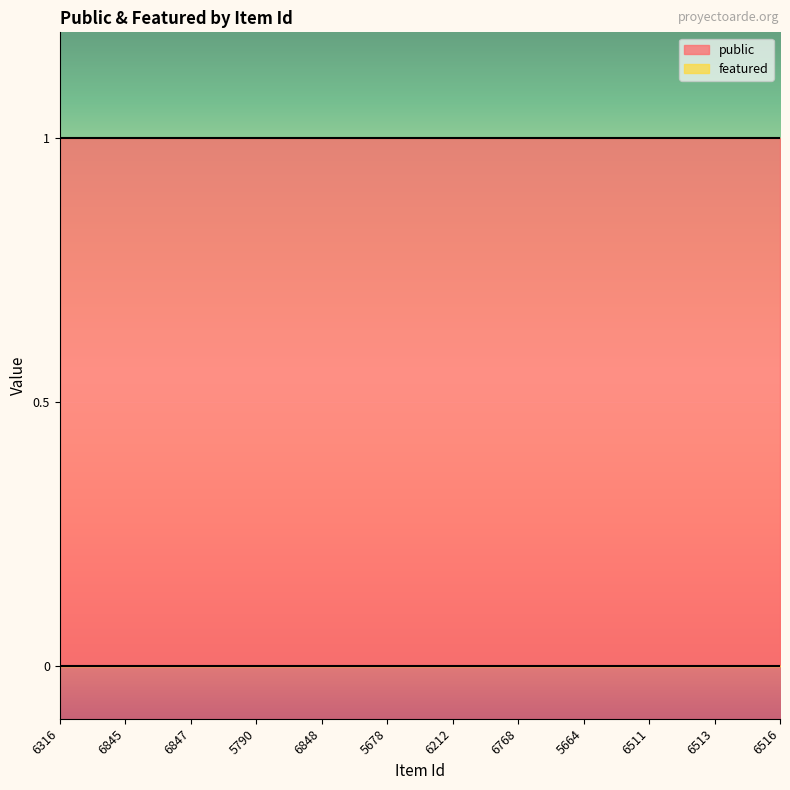

Rank the series by their average value, from highest to lowest.

public, featured